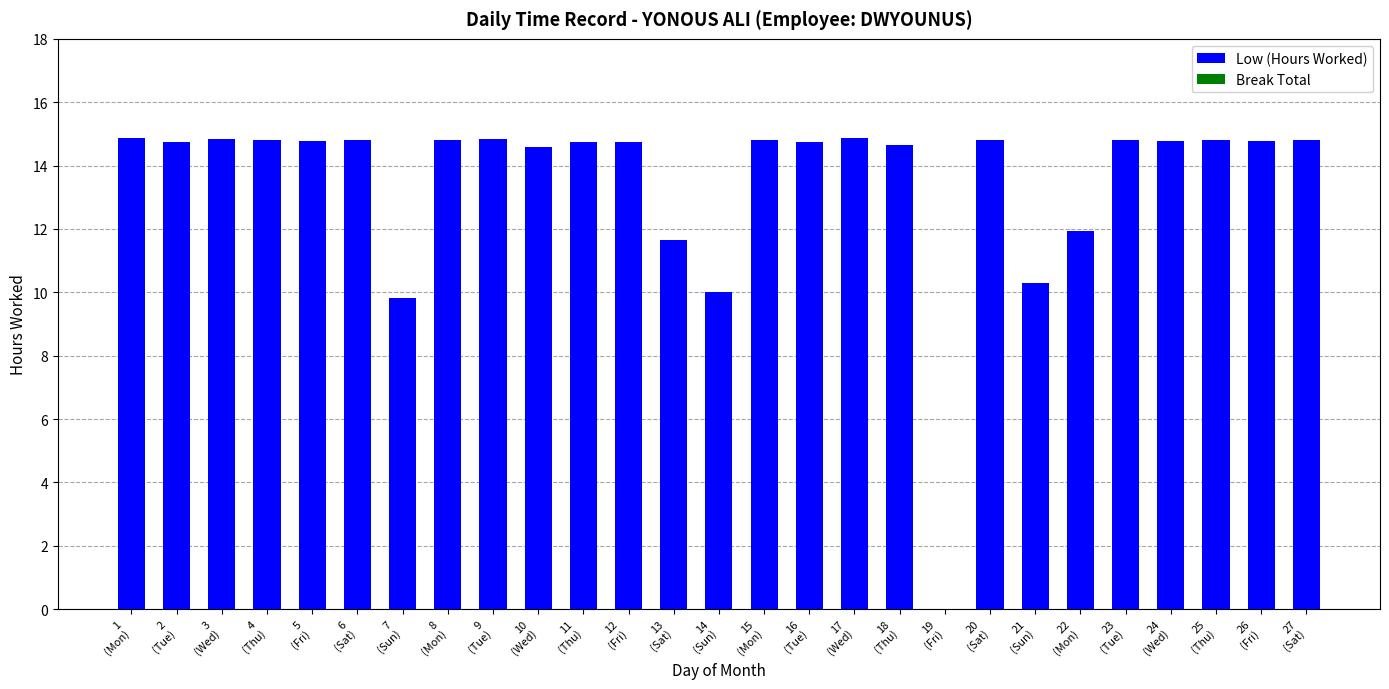

What is the maximum value shown in the chart?

14.9